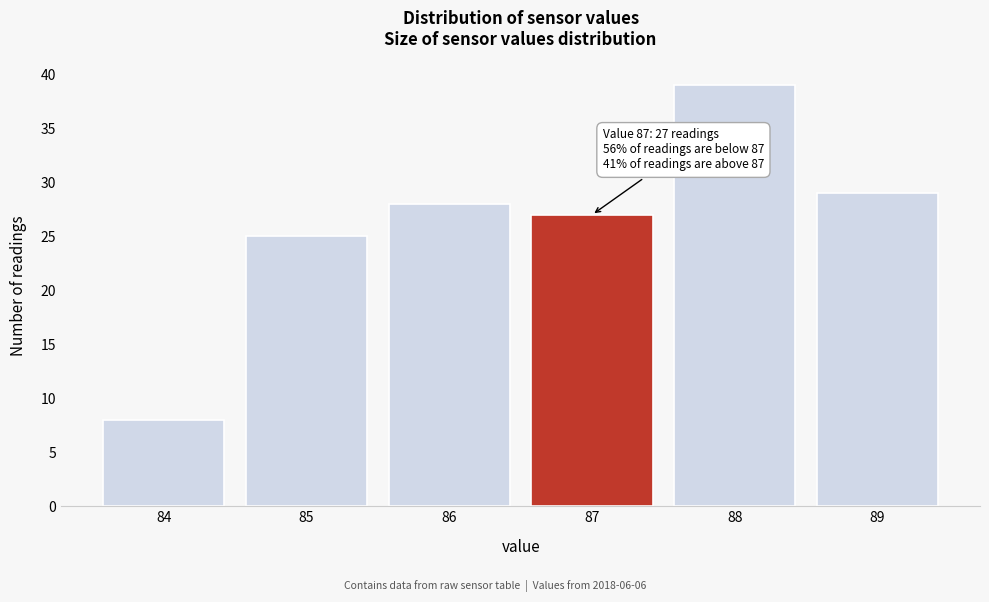

Reading left to right, transcribe all the data shown in this chart.

8	25	28	27	39	29